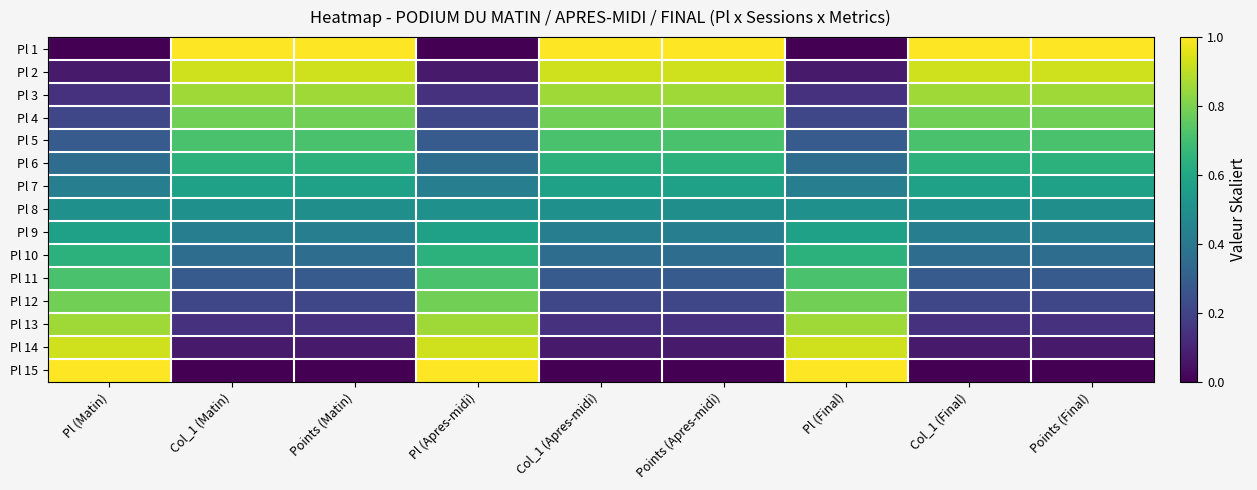

What is the difference between the highest and lowest values at Points (Matin)?

1.0